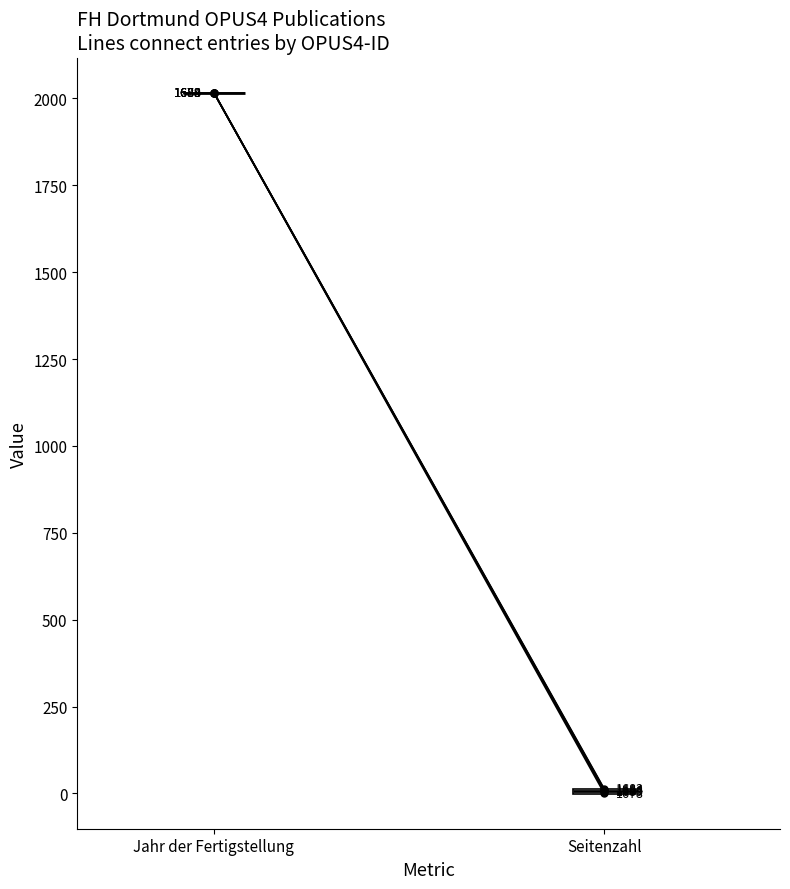

What is the difference between the maximum and minimum values in the Seitenzahl series?

13